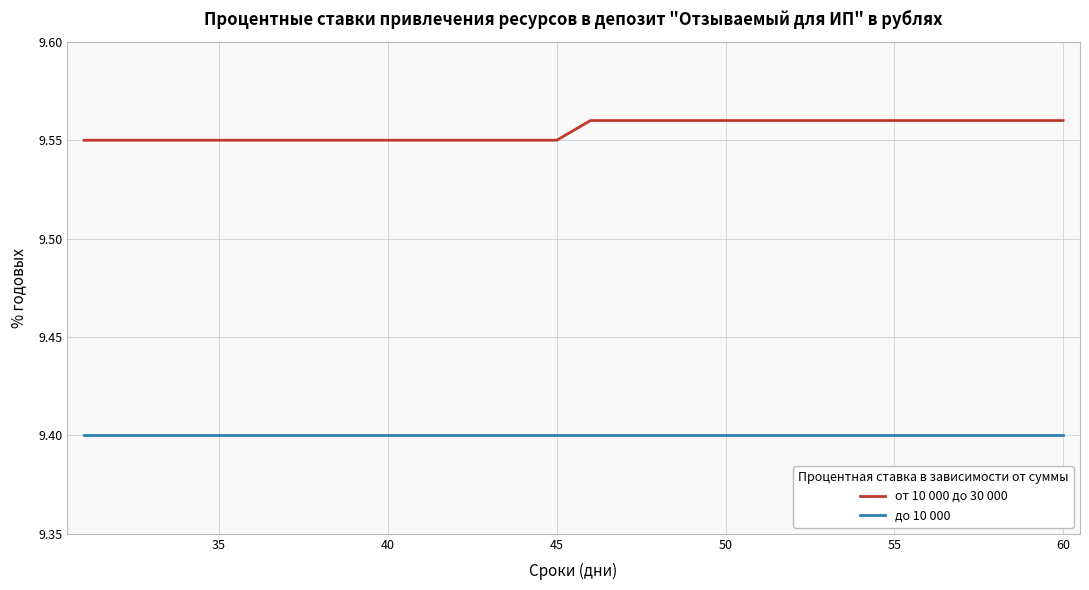

Which series has the widest spread of values?

от 10 000 до 30 000